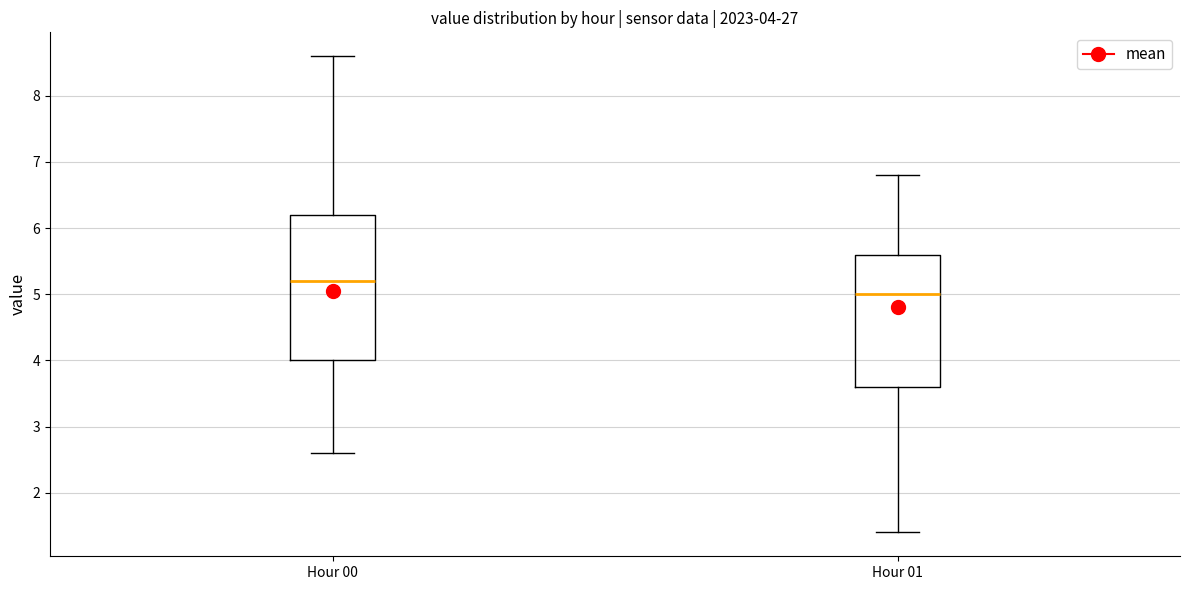

Comparing the boxes themselves (not the whiskers), which one is the tallest?

Hour 00